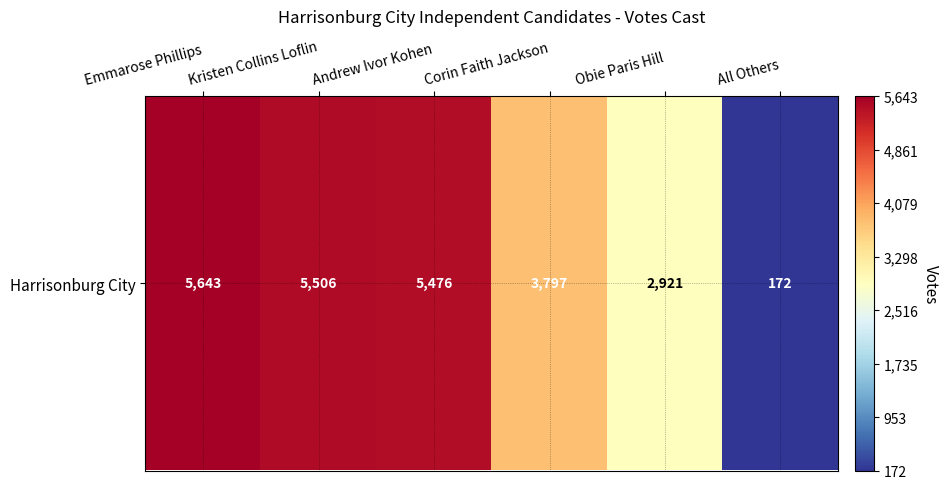

What is the sum of all values?

23515